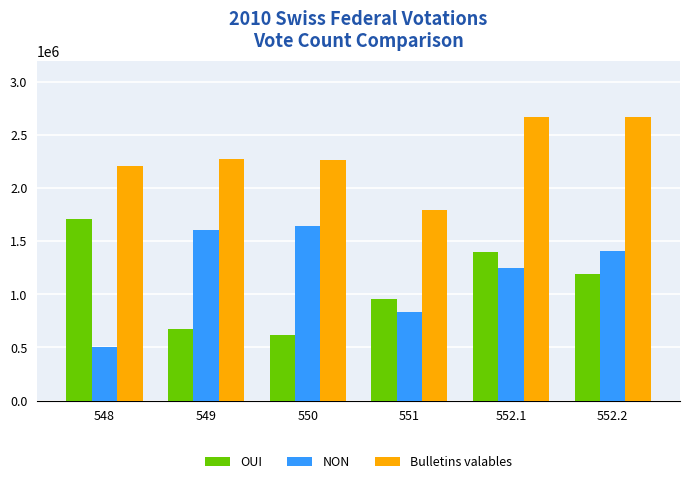

What is the label of the 6th bar from the right?

548